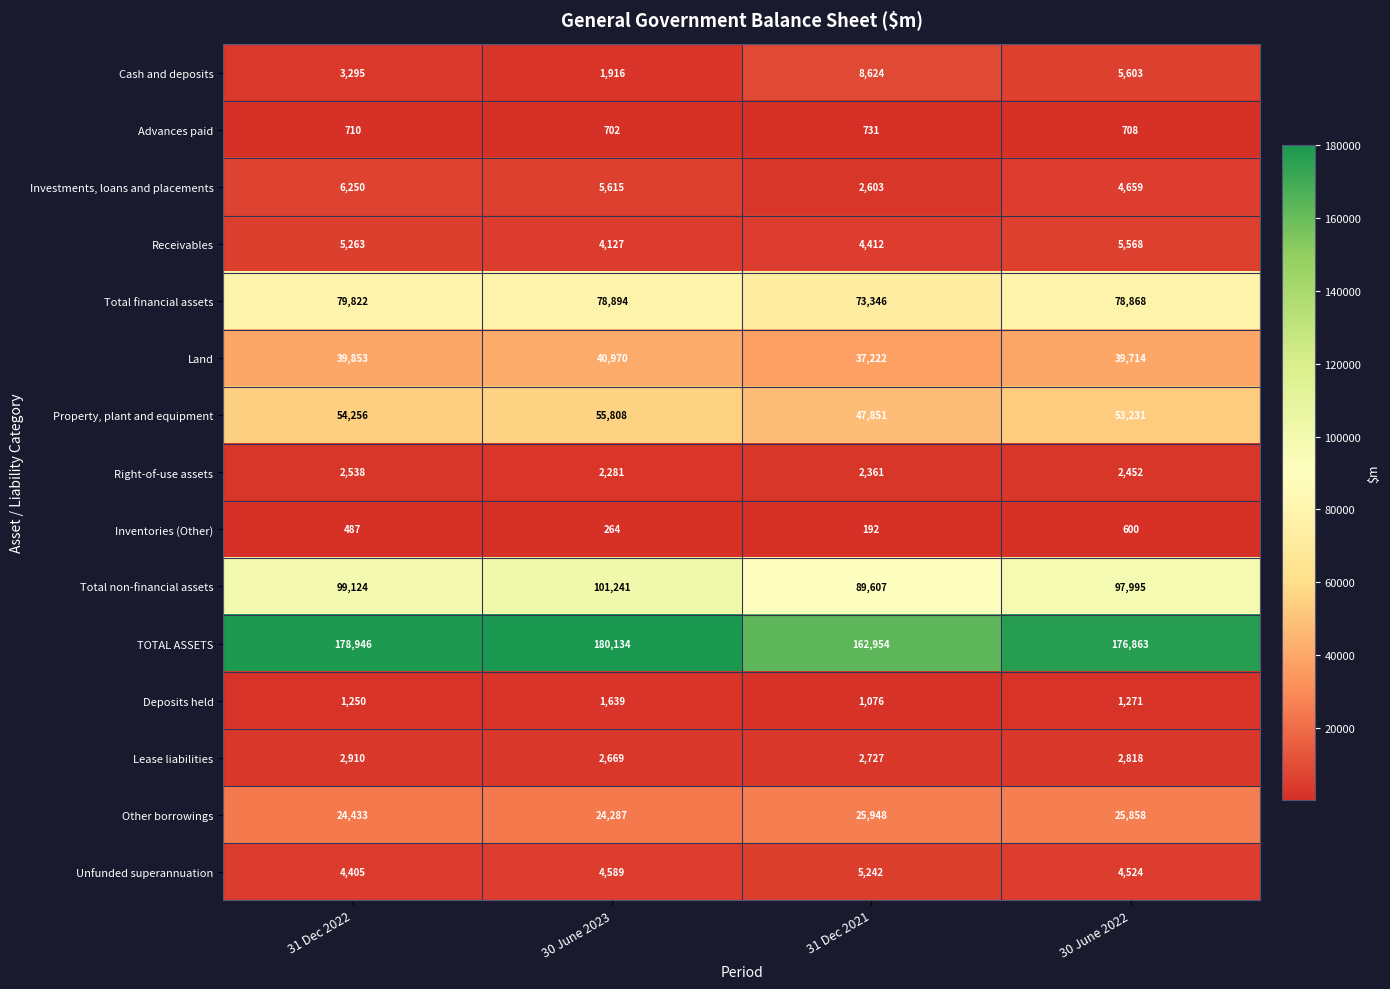

At which label does Investments, loans and placements first exceed 5615?

31 Dec 2022